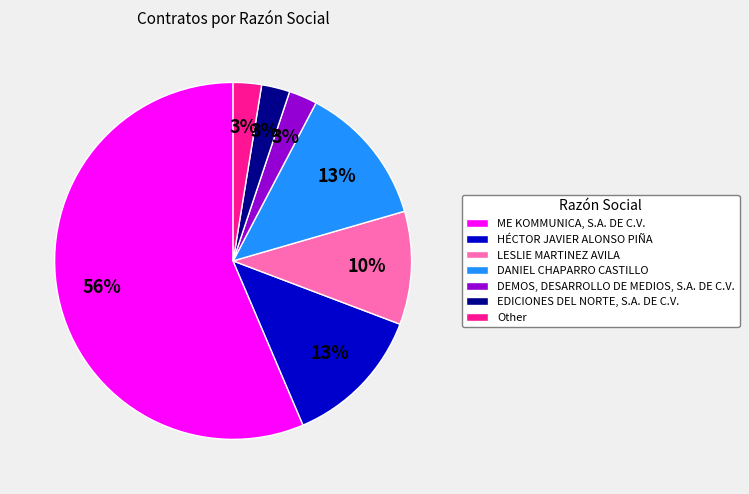

To the nearest percent, what percentage of the pie is DEMOS, DESARROLLO DE MEDIOS, S.A. DE C.V.?

3%